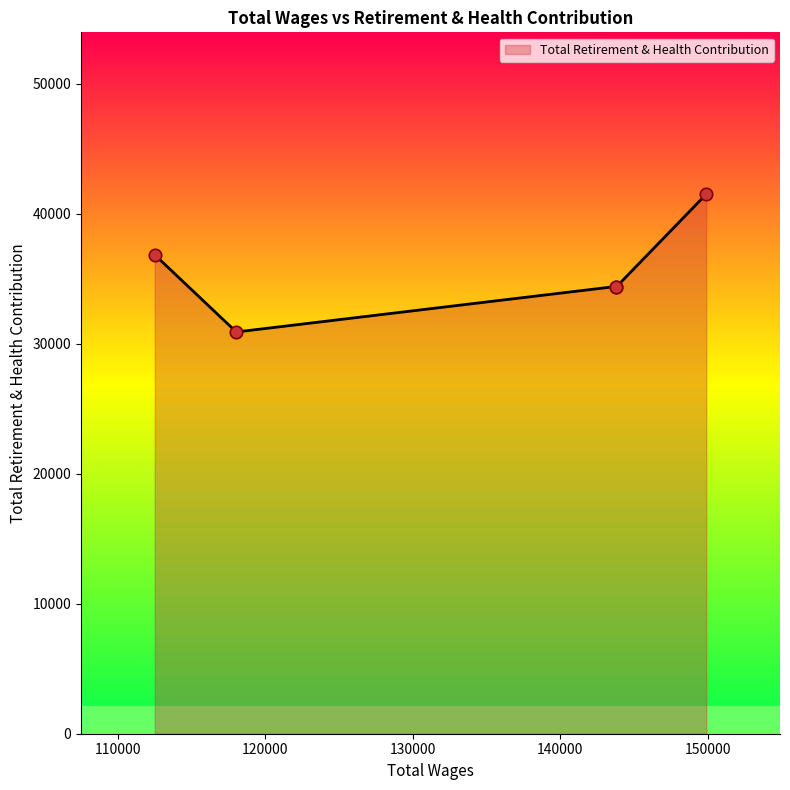

True or false: the data has more than 1 interior local peaks.

False